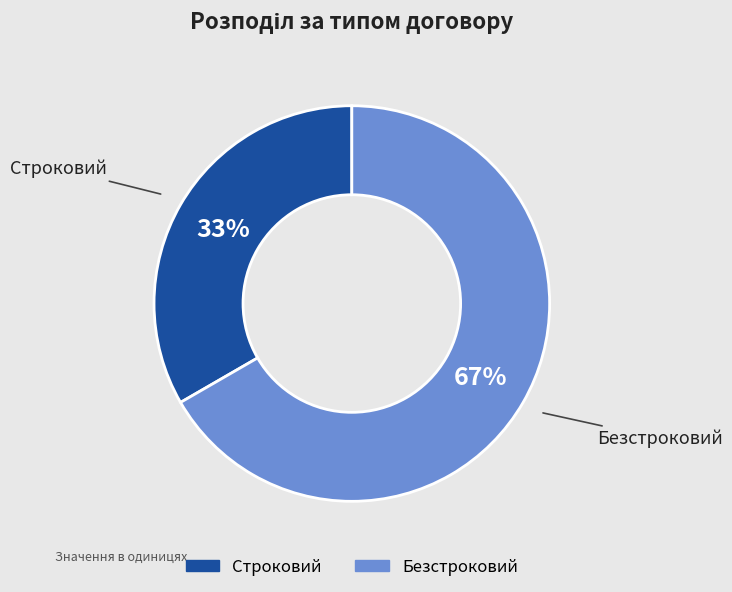

Does any single category account for the majority?

Yes